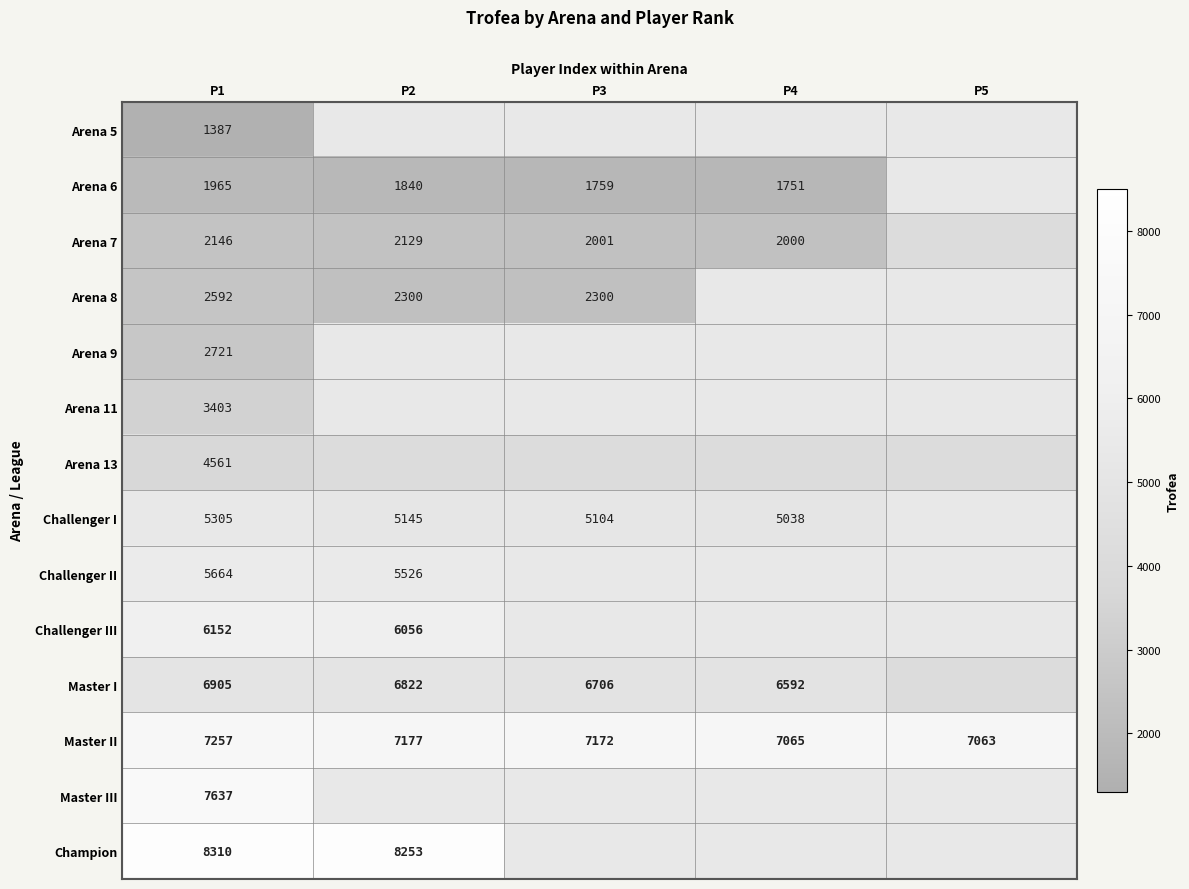

Is the value of Challenger III at P1 greater than the value of Master II at P2?

No